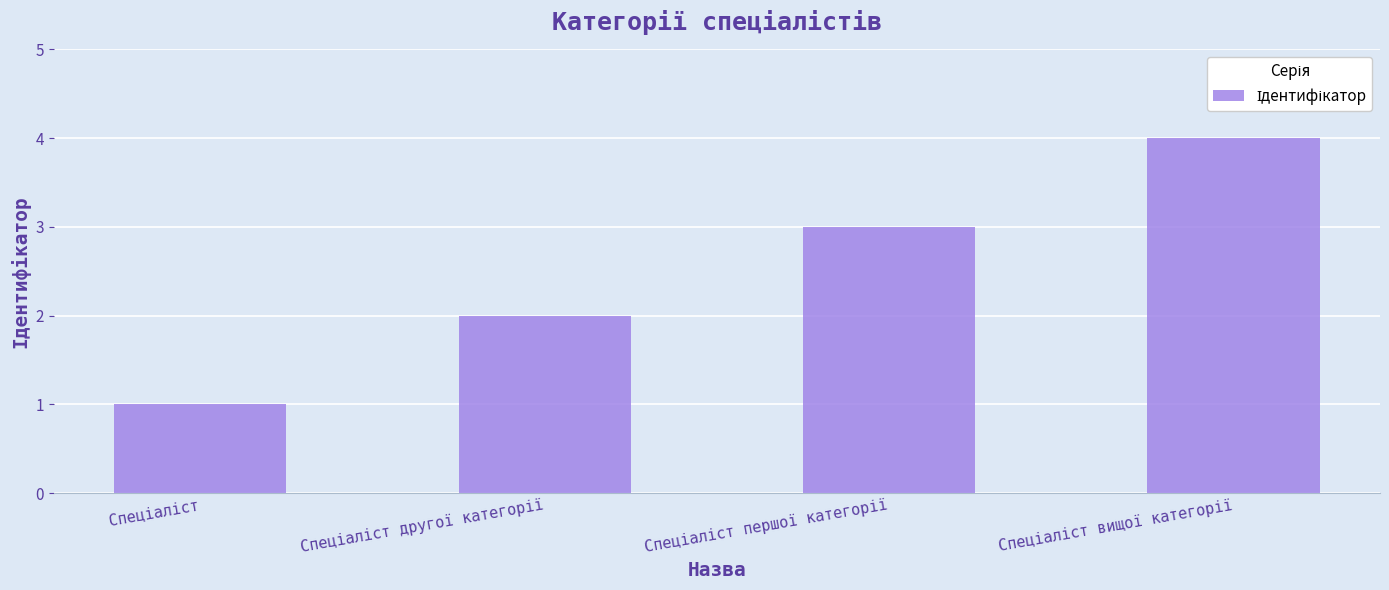

What is the sum of all values?

10